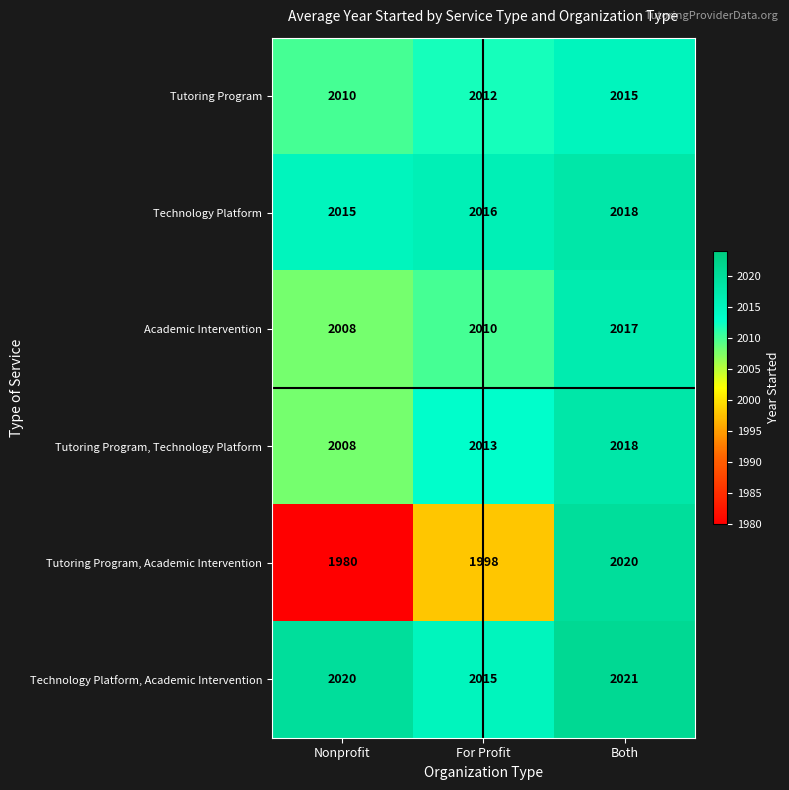

Is it true that Technology Platform, Academic Intervention equals 2021 at Both?

True